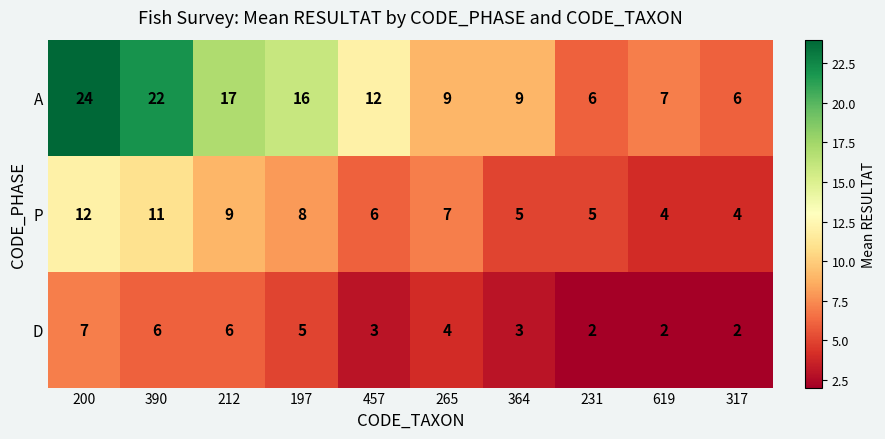

What is the difference between the maximum and minimum values in the D series?

5